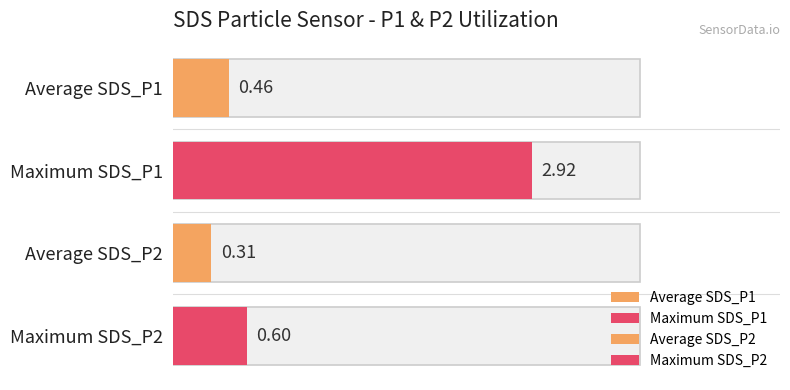

Is it true that SDS_P1 equals 0.7 at 13?

False